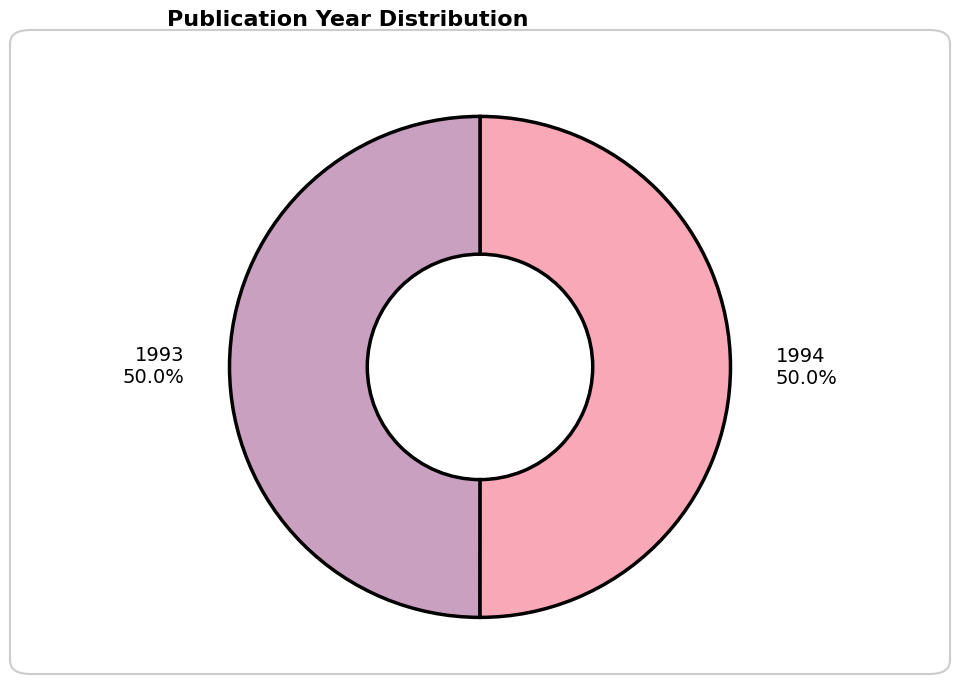

What is the ratio of the value at 1993 to the value at 1994?

1.0